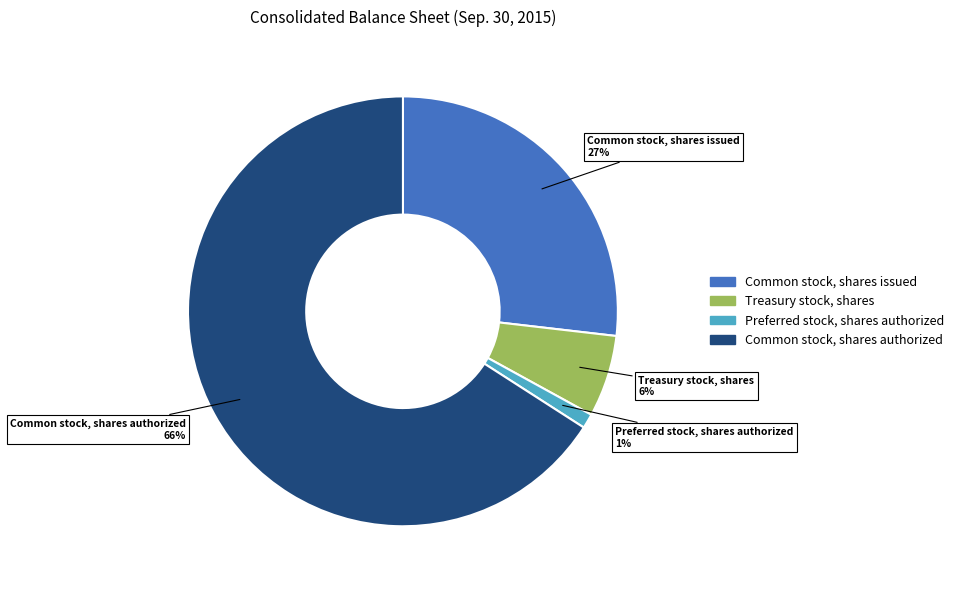

Is the sum of Treasury stock, shares and Common stock, shares authorized greater than half?

Yes